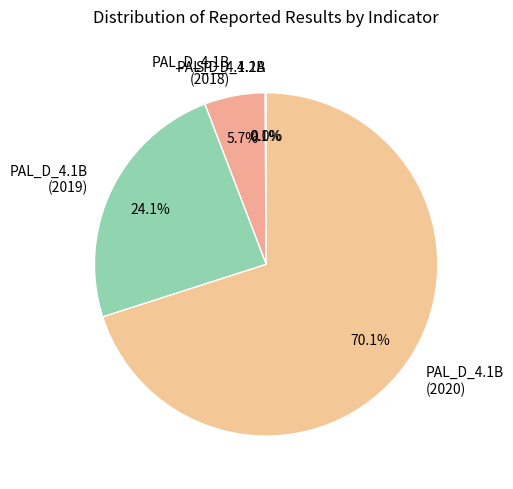

What is the largest slice in the pie chart?

PAL_D_4.1B (2020)